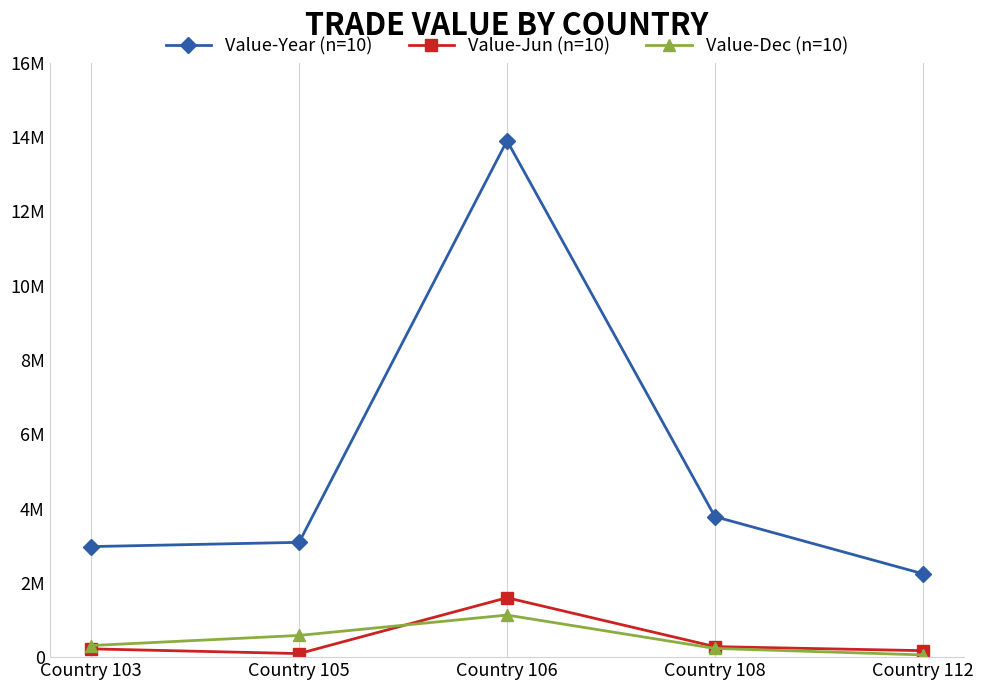

Reading left to right, what are all the values shown in this chart?

Value-Year (n=10): Country 103=2976061	Country 105=3090633	Country 106=13901794	Country 108=3782559	Country 112=2245069
Value-Jun (n=10): Country 103=222656	Country 105=95647	Country 106=1599809	Country 108=283003	Country 112=174381
Value-Dec (n=10): Country 103=312603	Country 105=584561	Country 106=1132589	Country 108=234334	Country 112=59855